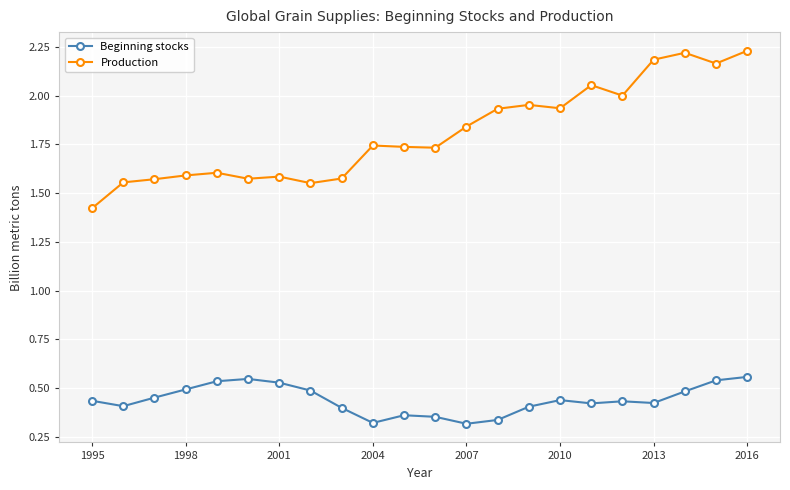

List the series in order of their peak value, lowest first.

Beginning stocks, Production